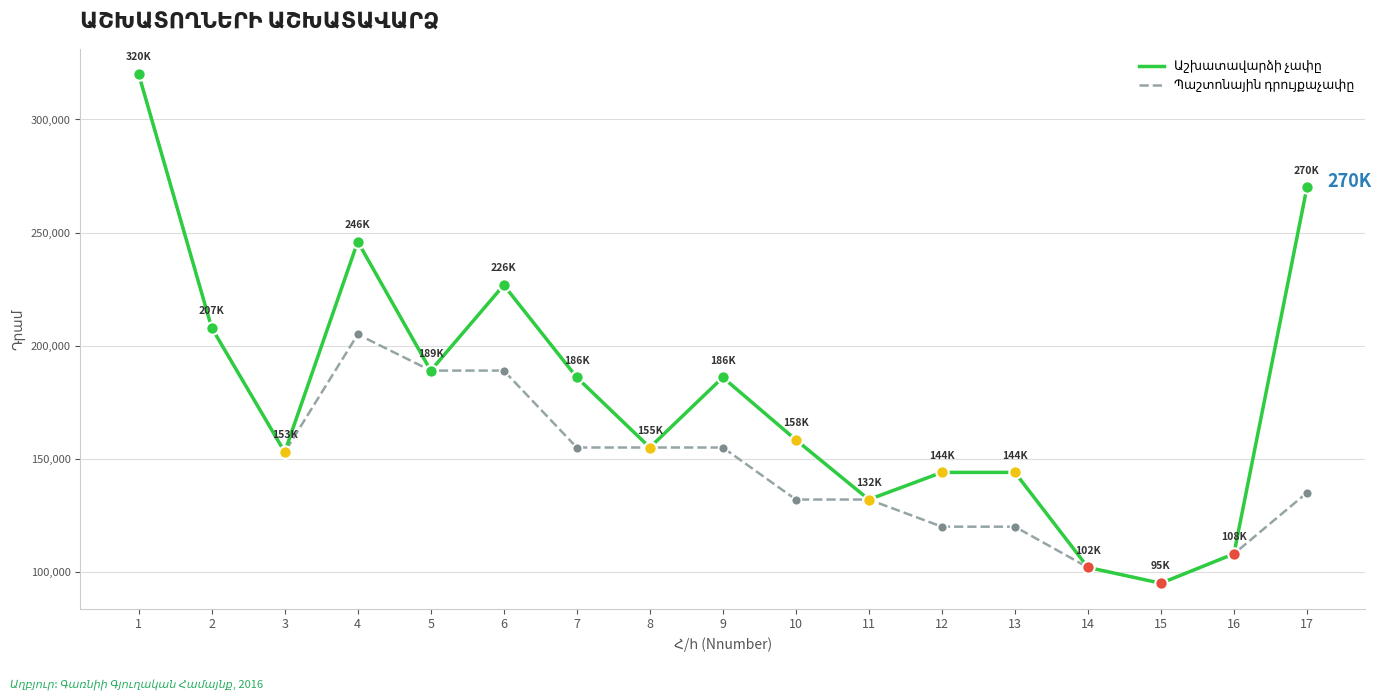

What is the total value across all series at 4?

451000